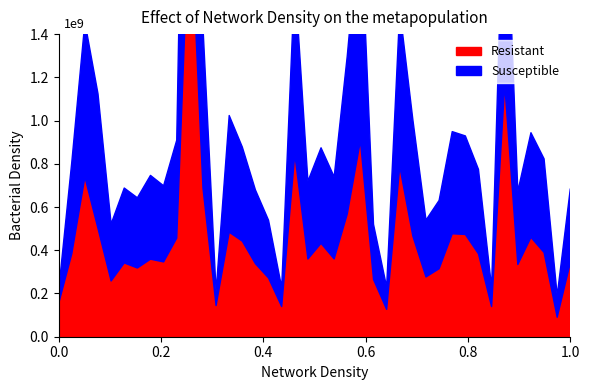

How many interior local valleys does the Resistant series have?

12